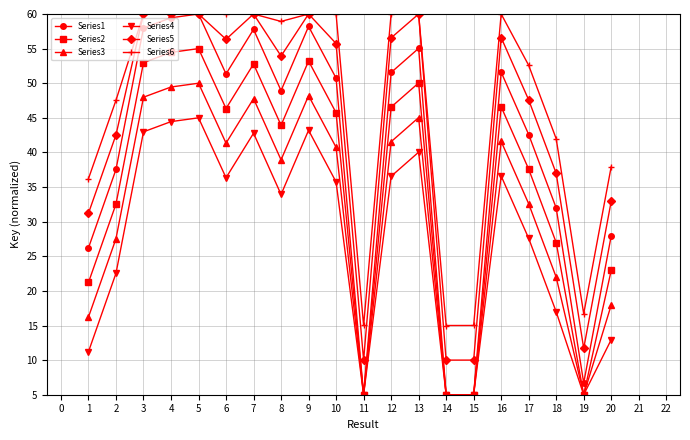

At how many categories does at least one series exceed 54?

11